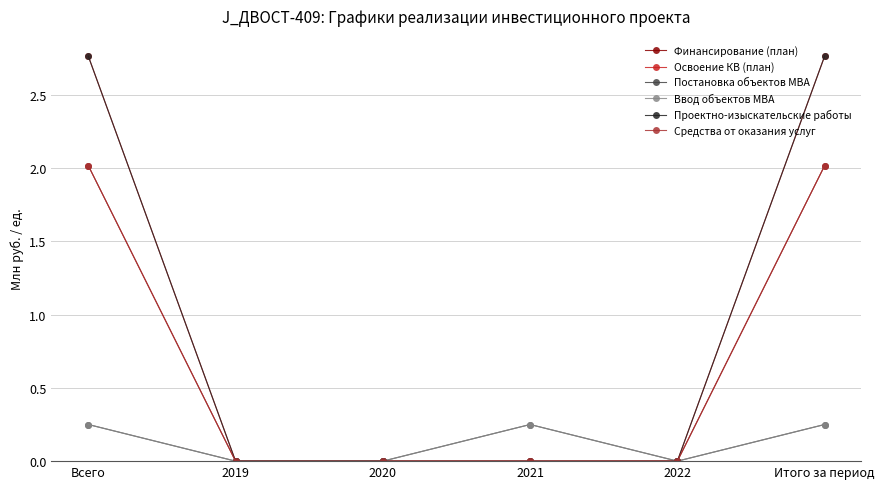

Is it true that Постановка объектов МВА equals 0.2 at Всего?

True